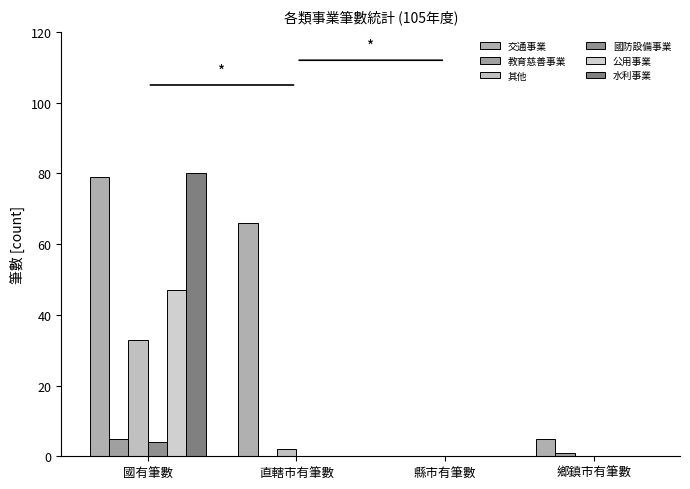

Count the number of data series in this chart.

6